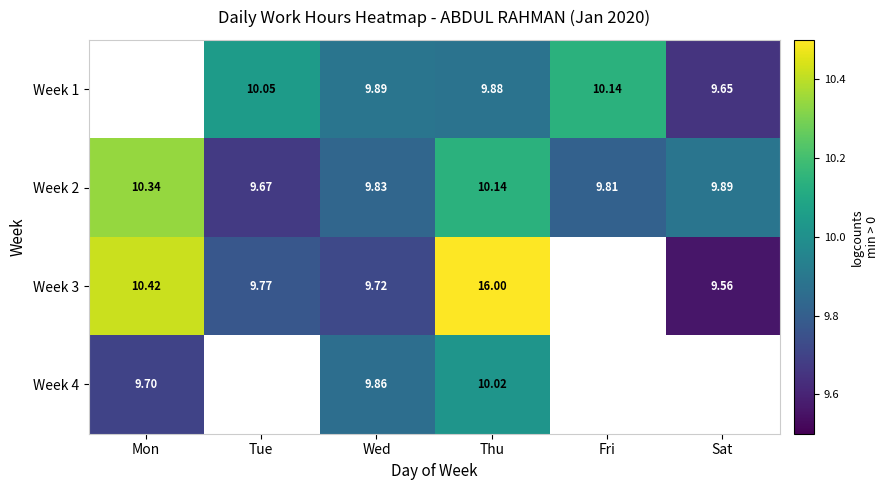

What is the greatest value displayed?

16.0